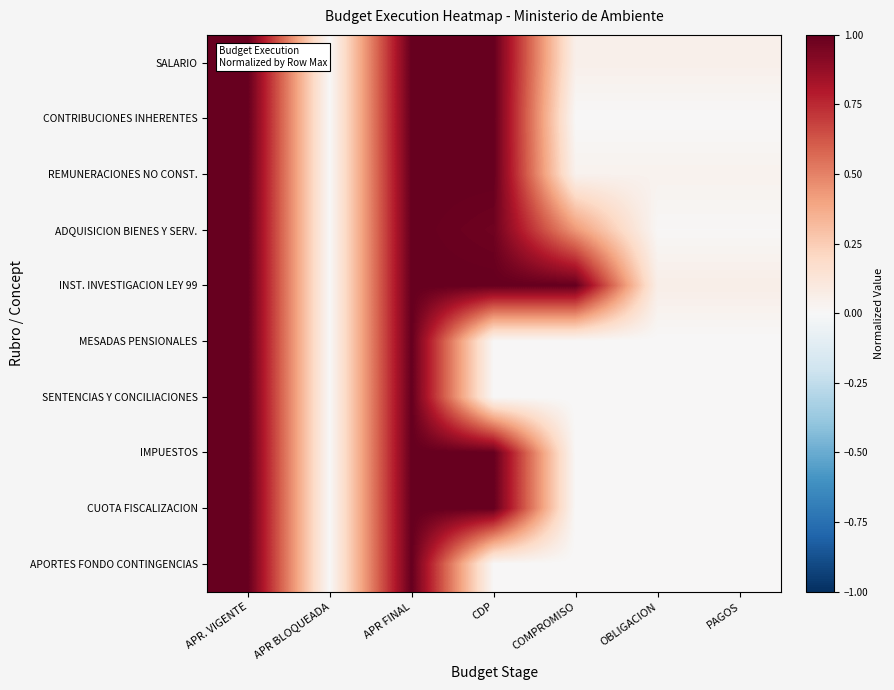

Reading right to left, transcribe all the data shown in this chart.

SALARIO: PAGOS=0.1	OBLIGACION=0.1	COMPROMISO=0.1	CDP=1.0	APR FINAL=1.0	APR BLOQUEADA=0.0	APR. VIGENTE=1.0
CONTRIBUCIONES INHERENTES: PAGOS=0.0	OBLIGACION=0.0	COMPROMISO=0.0	CDP=1.0	APR FINAL=1.0	APR BLOQUEADA=0.0	APR. VIGENTE=1.0
REMUNERACIONES NO CONST.: PAGOS=0.0	OBLIGACION=0.0	COMPROMISO=0.0	CDP=1.0	APR FINAL=1.0	APR BLOQUEADA=0.0	APR. VIGENTE=1.0
ADQUISICION BIENES Y SERV.: PAGOS=0.0	OBLIGACION=0.0	COMPROMISO=0.4	CDP=1.0	APR FINAL=1.0	APR BLOQUEADA=0.0	APR. VIGENTE=1.0
INST. INVESTIGACION LEY 99: PAGOS=0.1	OBLIGACION=0.1	COMPROMISO=1.0	CDP=1.0	APR FINAL=1.0	APR BLOQUEADA=0.0	APR. VIGENTE=1.0
MESADAS PENSIONALES: PAGOS=0.0	OBLIGACION=0.0	COMPROMISO=0.0	CDP=0.0	APR FINAL=1.0	APR BLOQUEADA=0.0	APR. VIGENTE=1.0
SENTENCIAS Y CONCILIACIONES: PAGOS=0.0	OBLIGACION=0.0	COMPROMISO=0.0	CDP=0.0	APR FINAL=1.0	APR BLOQUEADA=0.0	APR. VIGENTE=1.0
IMPUESTOS: PAGOS=0.0	OBLIGACION=0.0	COMPROMISO=0.0	CDP=1.0	APR FINAL=1.0	APR BLOQUEADA=0.0	APR. VIGENTE=1.0
CUOTA FISCALIZACION: PAGOS=0.0	OBLIGACION=0.0	COMPROMISO=0.0	CDP=1.0	APR FINAL=1.0	APR BLOQUEADA=0.0	APR. VIGENTE=1.0
APORTES FONDO CONTINGENCIAS: PAGOS=0.0	OBLIGACION=0.0	COMPROMISO=0.0	CDP=0.0	APR FINAL=1.0	APR BLOQUEADA=0.0	APR. VIGENTE=1.0